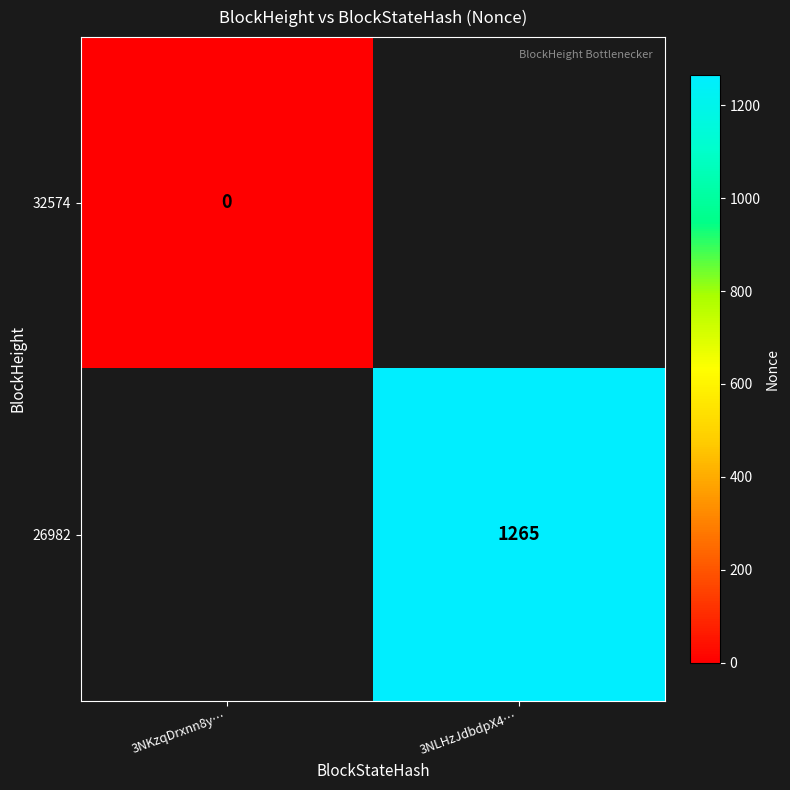

True or false: 26982 has a value of 1265 at 3NLHzJdbdpX4….

True